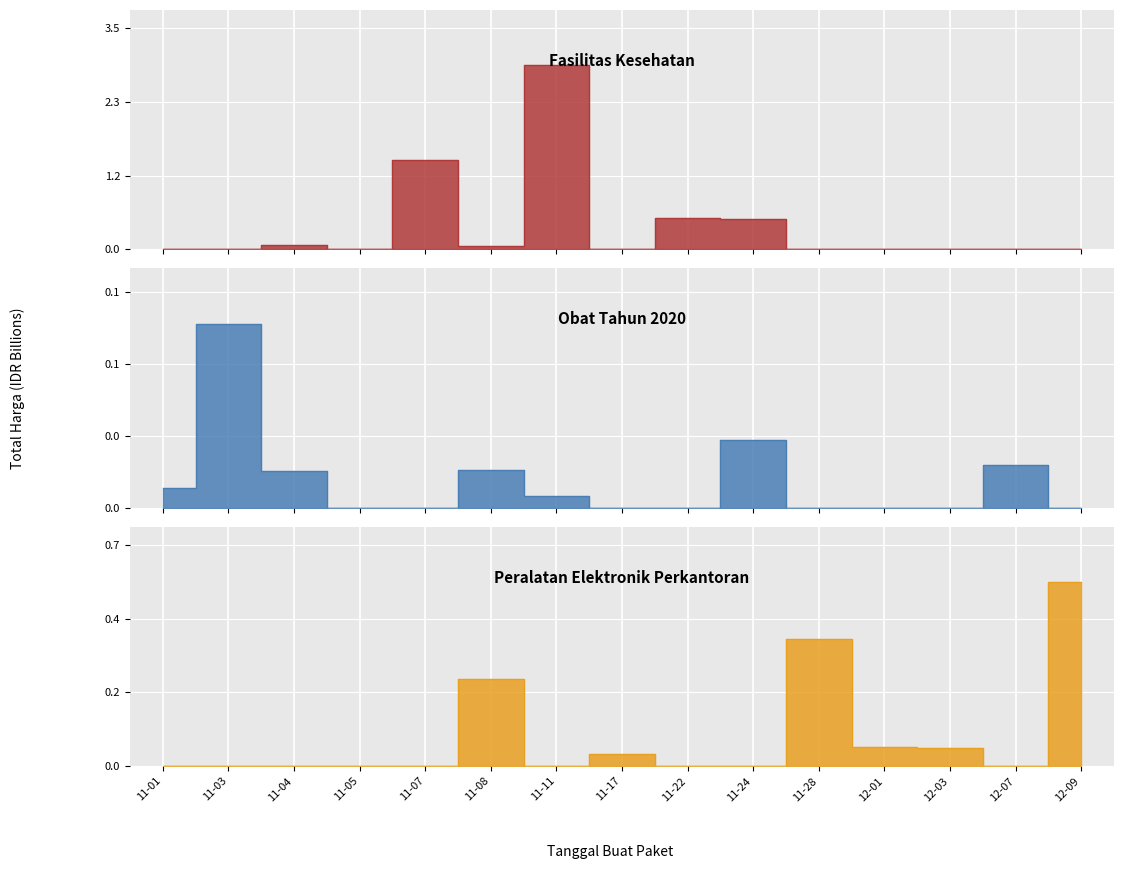

At which category does Obat Tahun 2020 reach its first local peak?

11-03